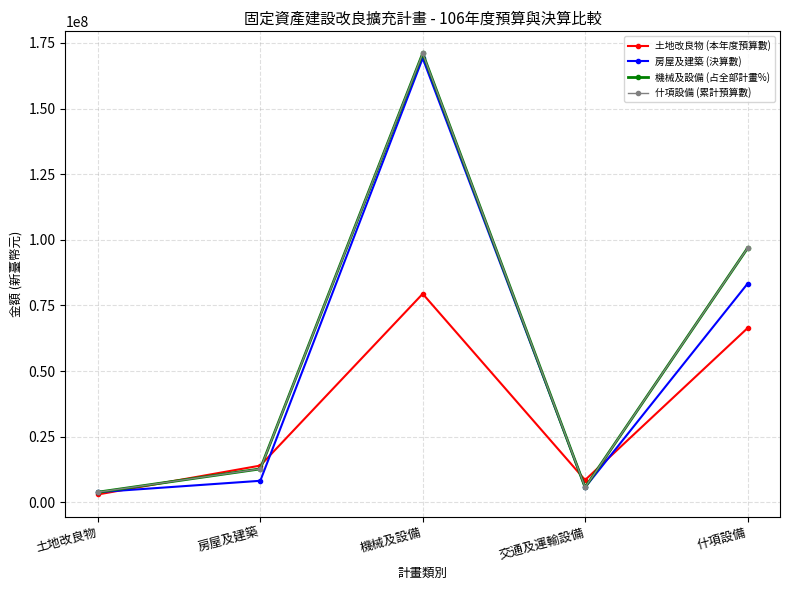

How many lines are shown in the chart?

4